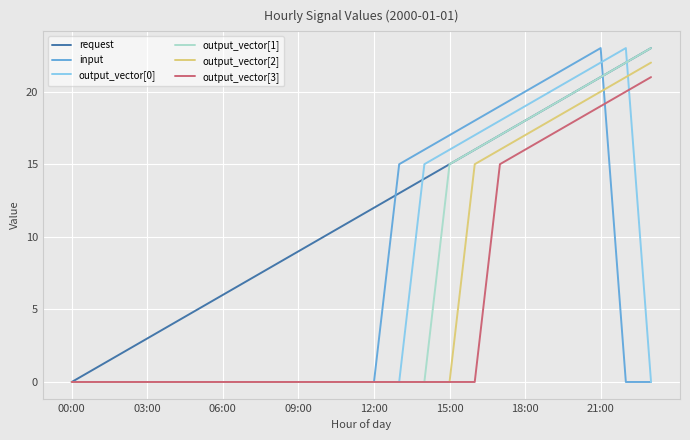

What is the sum of all input values?

171